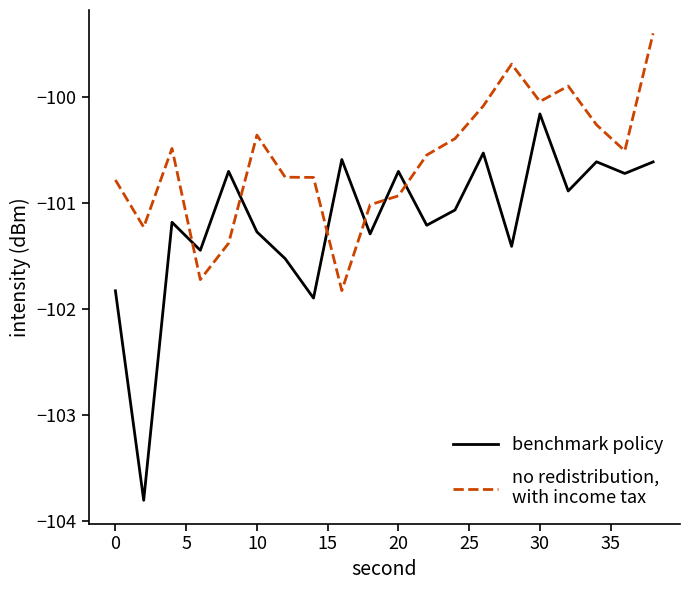

What is the greatest value displayed?

-99.4